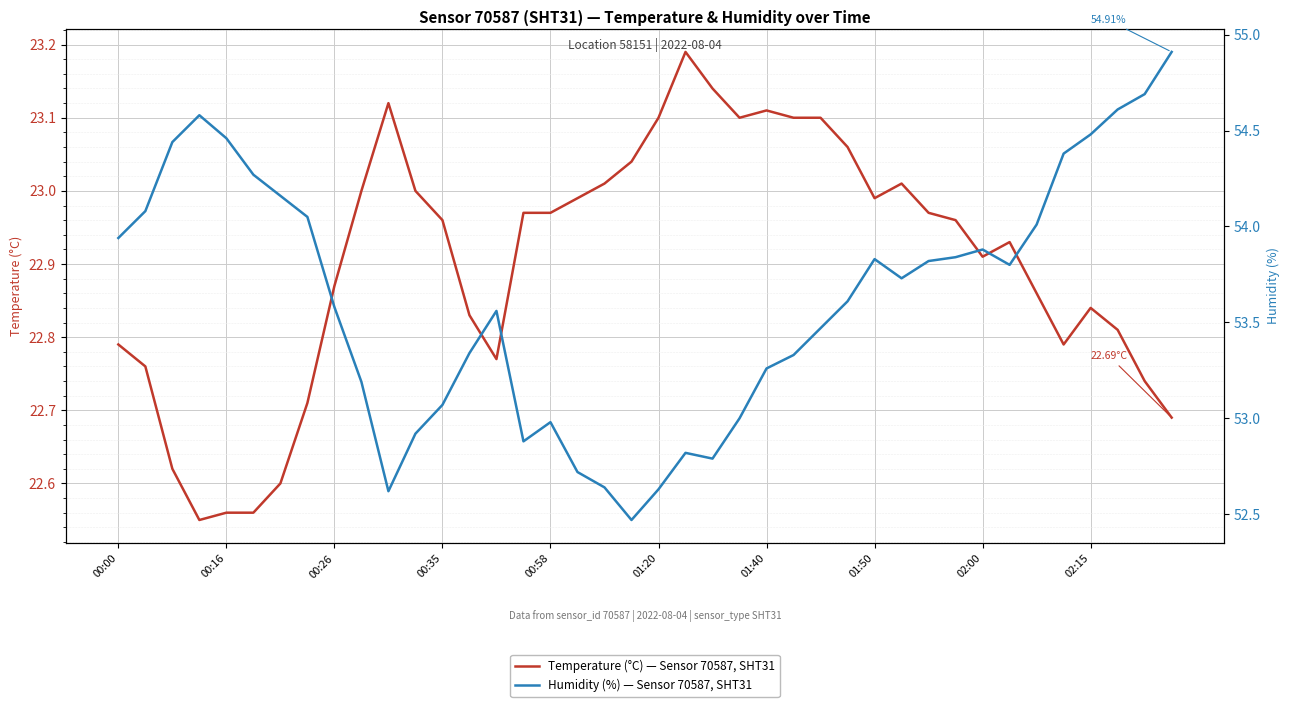

What is the average value of the Humidity (%) — Sensor 70587, SHT31 series?

53.6